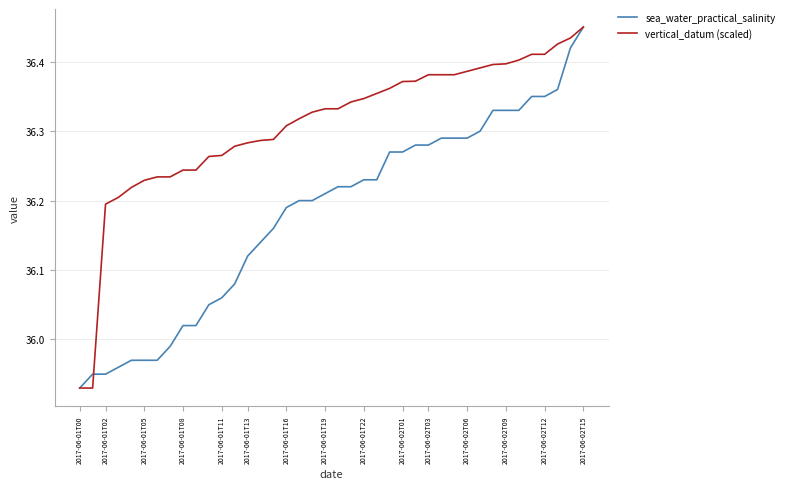

List the series in order of their overall mean, lowest first.

sea_water_practical_salinity, vertical_datum (scaled)